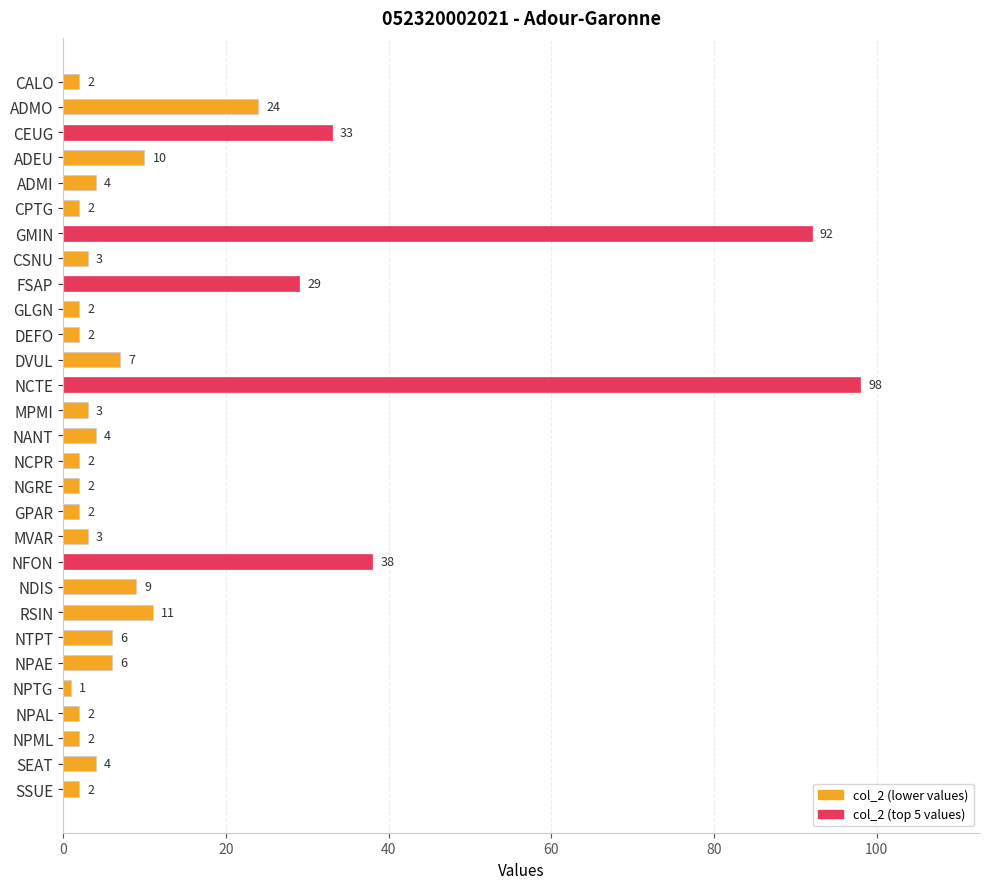

Between ADMO and DEFO, which is larger?

ADMO